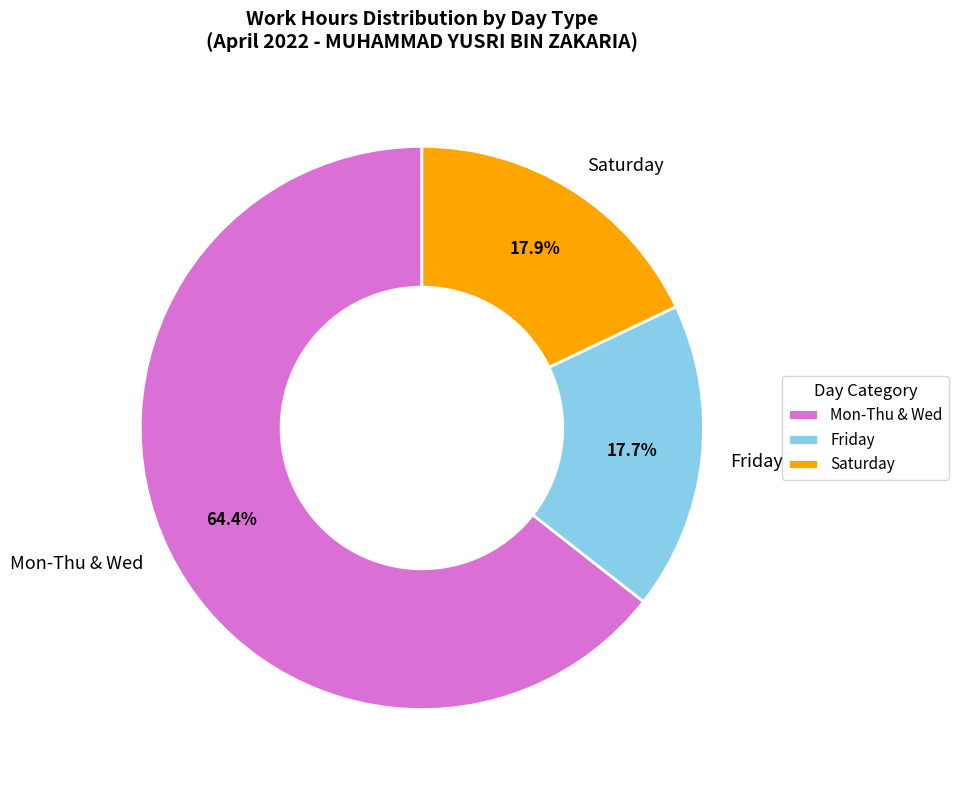

How many slices are in this pie chart?

3